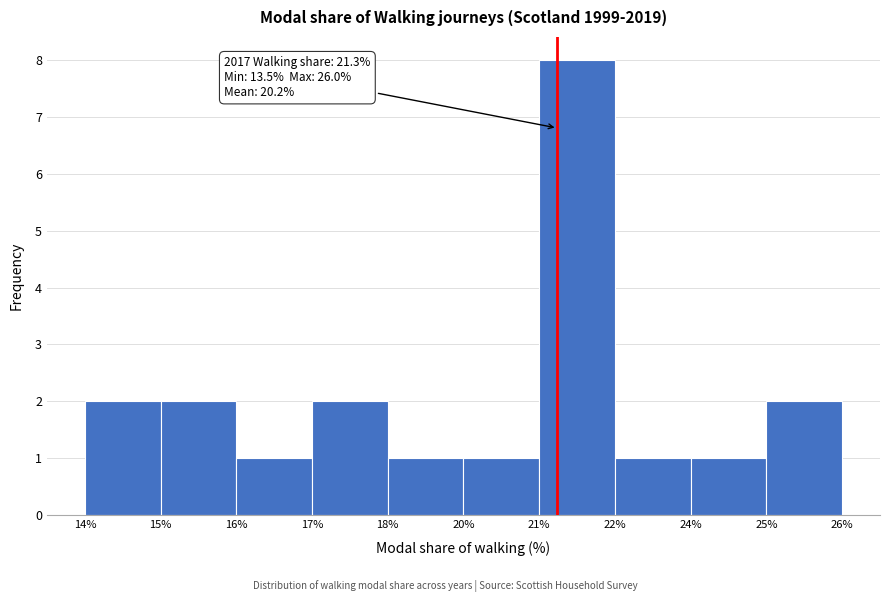

Reading left to right, extract all data points from this chart.

2	2	1	2	1	1	8	1	1	2